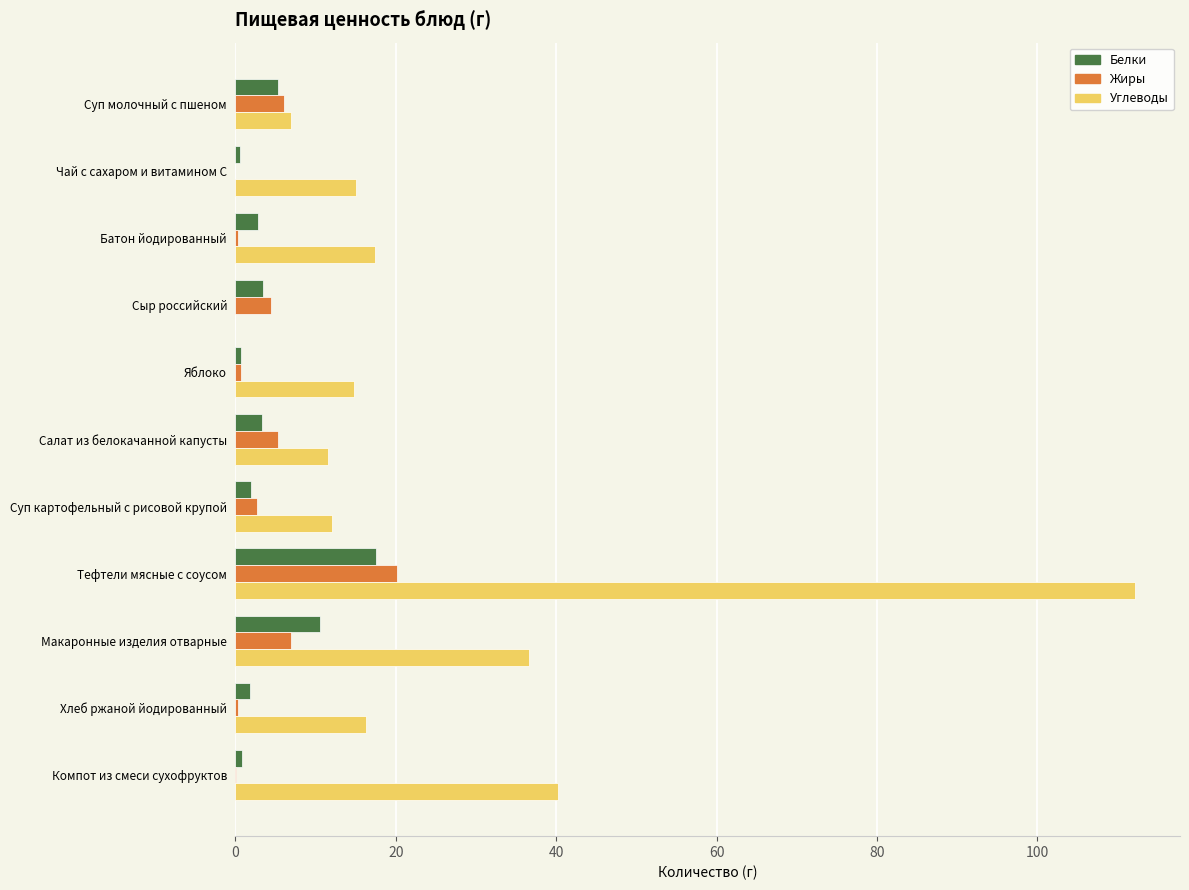

True or false: Углеводы has a value of 7.4 at Яблоко.

False